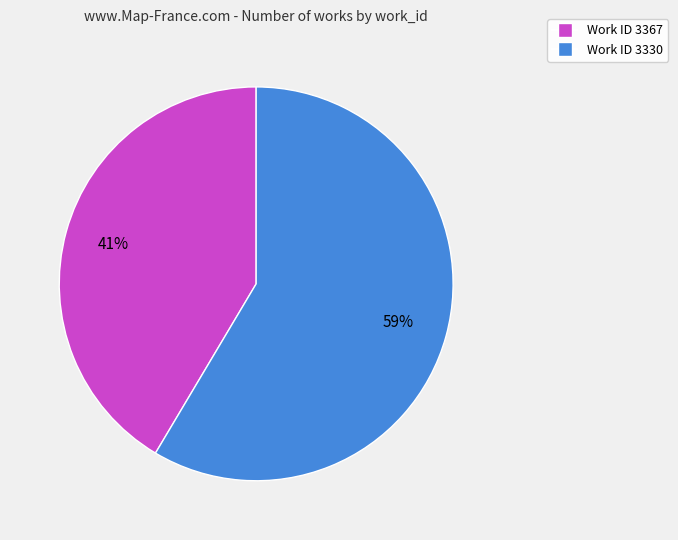

Is there any slice that represents more than half of the pie?

Yes